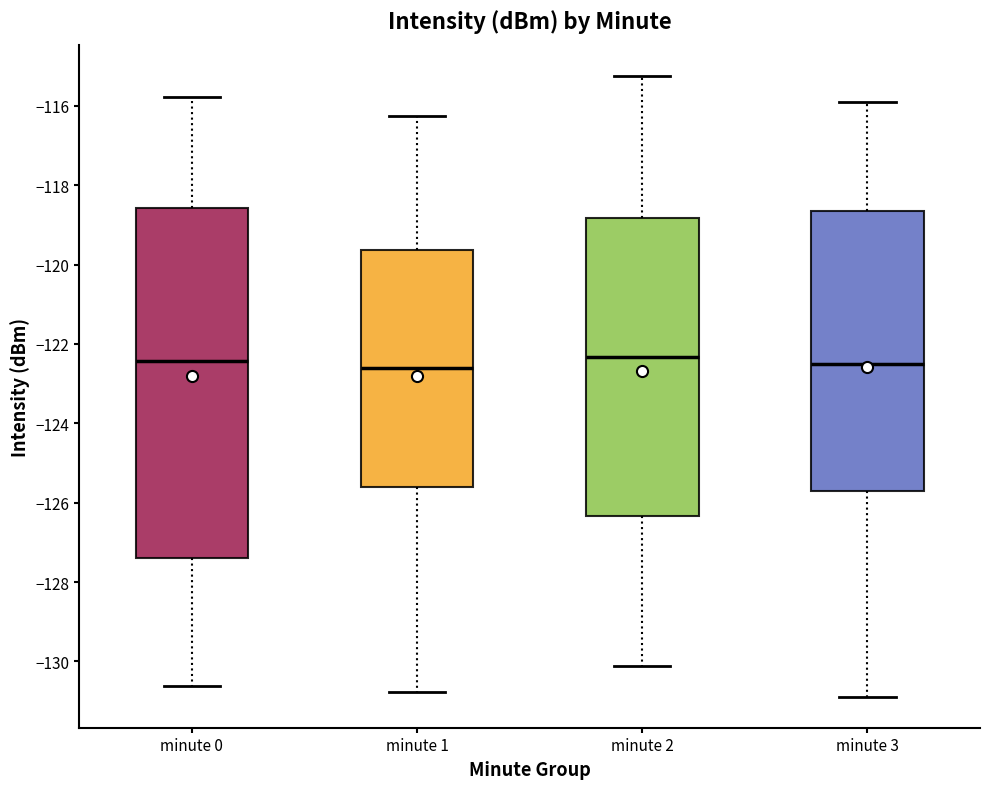

Reading left to right, transcribe this box plot: for each box, give where its median line is, the range the box spans, and where its two whiskers end, as read against the y-axis. The values are not printed on the chart, so give them approximately, as read against the axis.

minute 0: median -122.4, box -127.4 to -118.6, whiskers -130.6 to -115.8
minute 1: median -122.6, box -125.6 to -119.6, whiskers -130.8 to -116.2
minute 2: median -122.4, box -126.4 to -118.8, whiskers -130.2 to -115.2
minute 3: median -122.6, box -125.6 to -118.6, whiskers -130.8 to -116.0